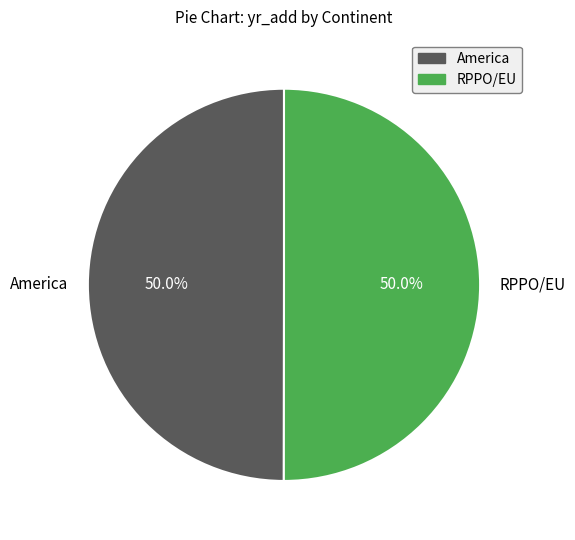

Approximately how many times larger is the value at America compared to RPPO/EU?

1.0